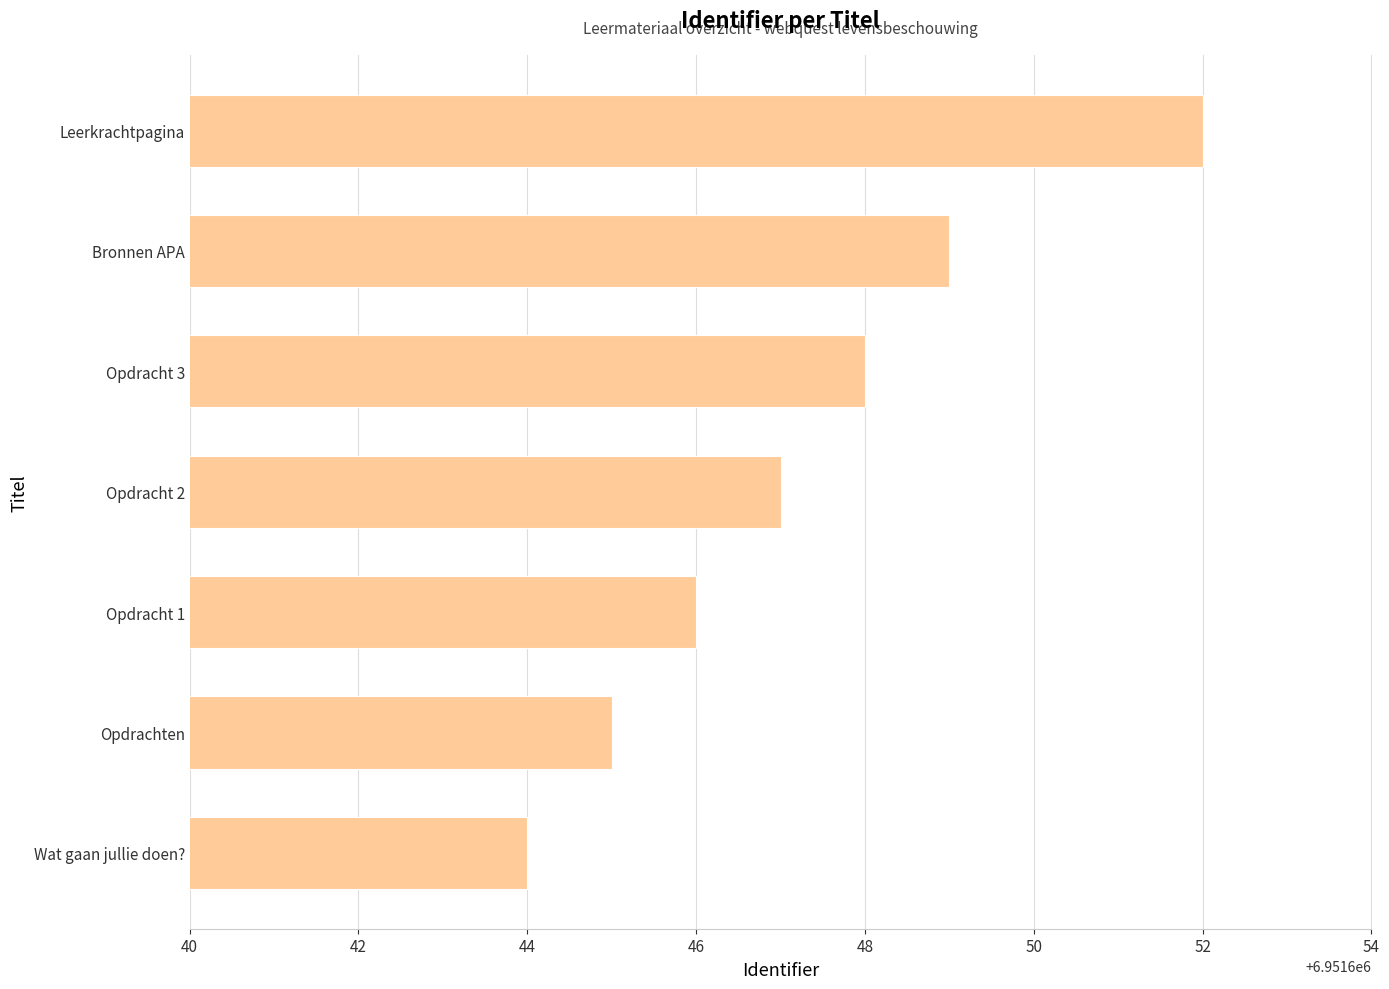

Read the value at Opdrachten.

6951645